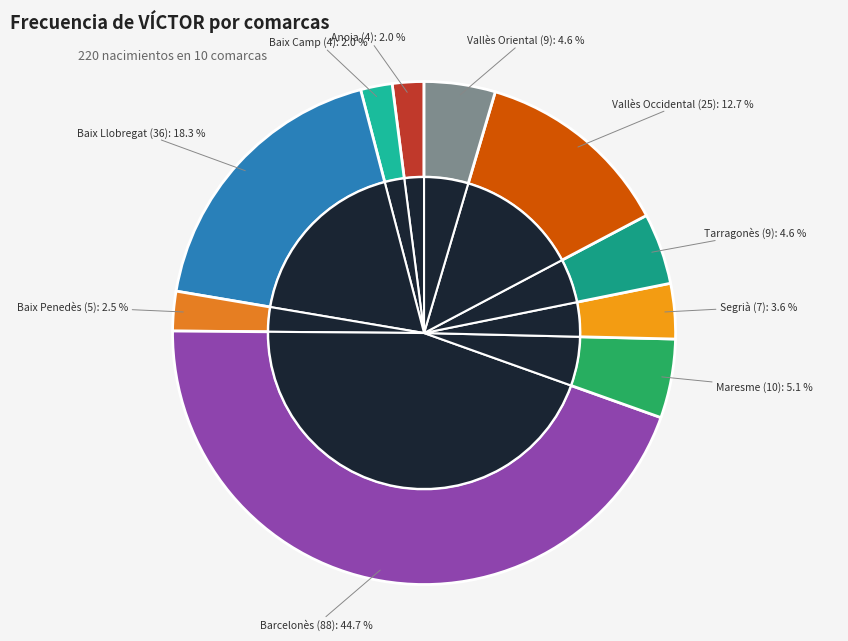

Does Anoia account for over 50% of the chart?

No